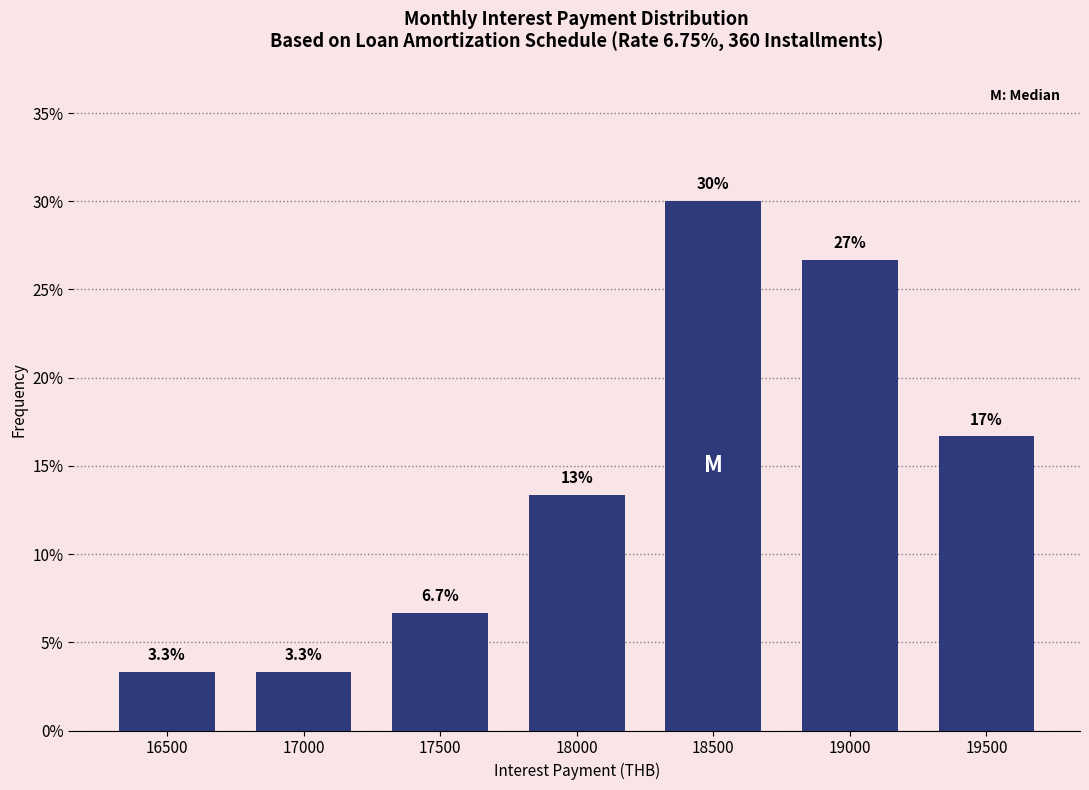

Reading left to right, what are all the values shown in this chart?

16500=3.3	17000=3.3	17500=6.7	18000=13.3	18500=30.0	19000=26.7	19500=16.7